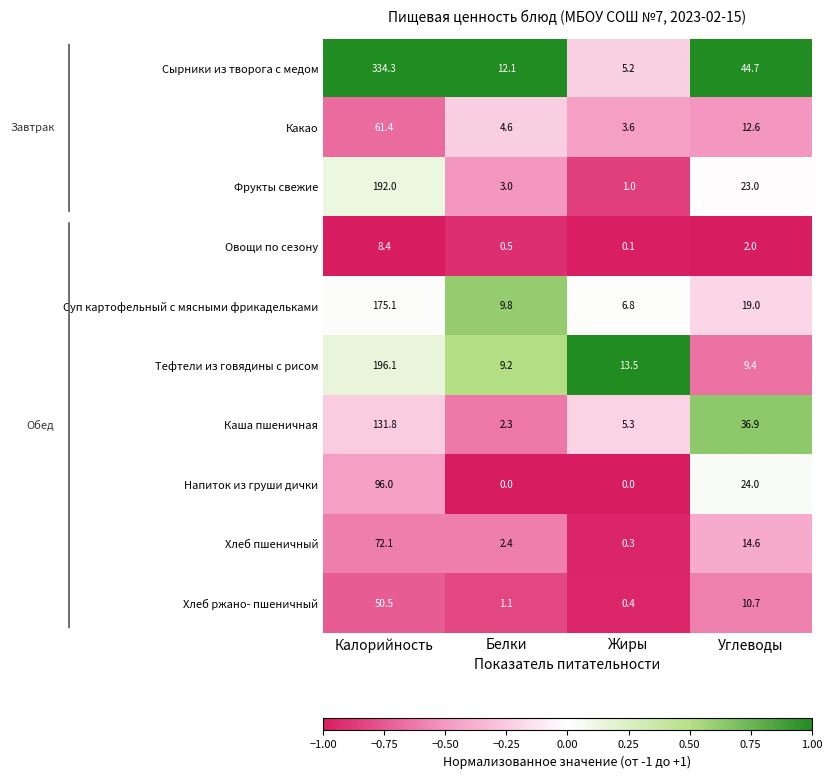

At which label does Овощи по сезону reach its peak?

Калорийность